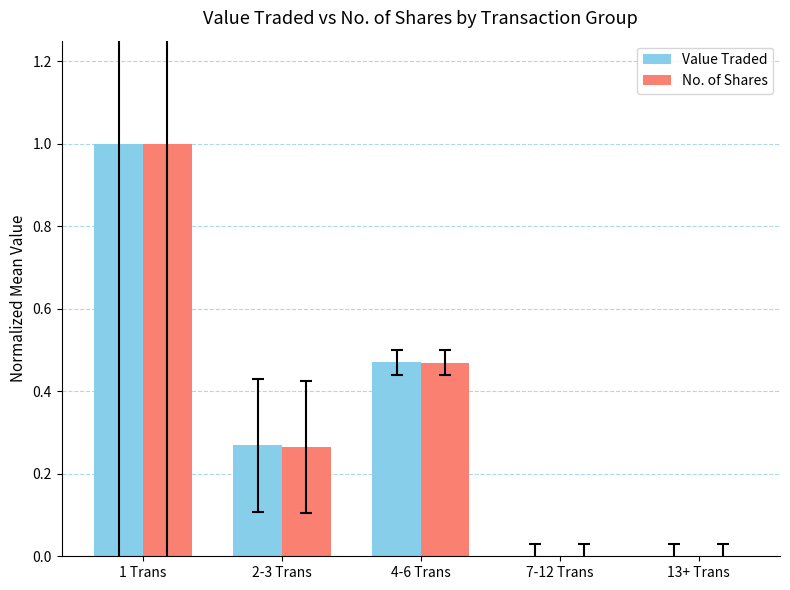

Between 1 Trans and 2-3 Trans, which series saw the biggest shift?

No. of Shares